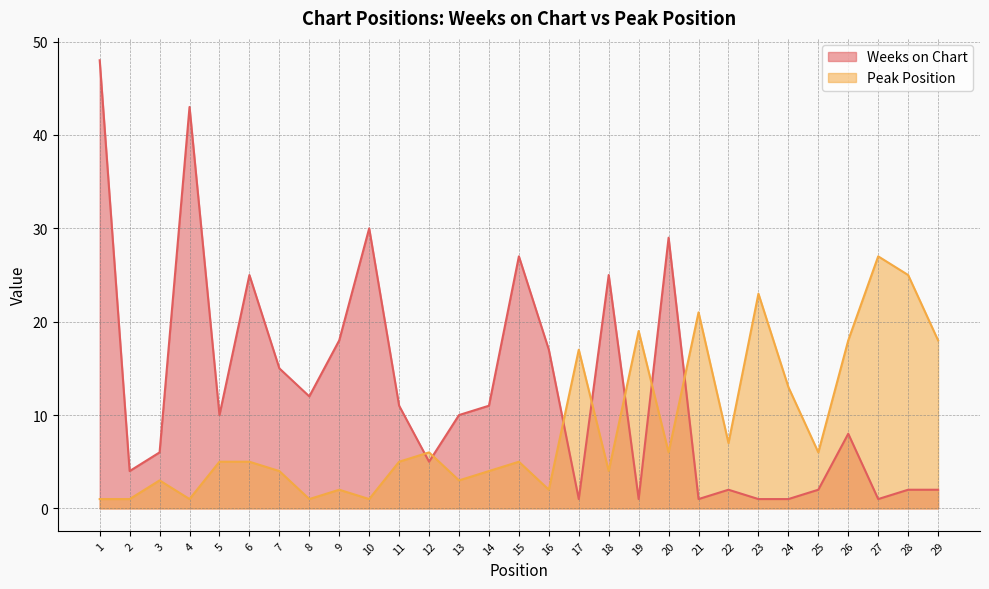

How many data points in Peak Position are less than 5?

12